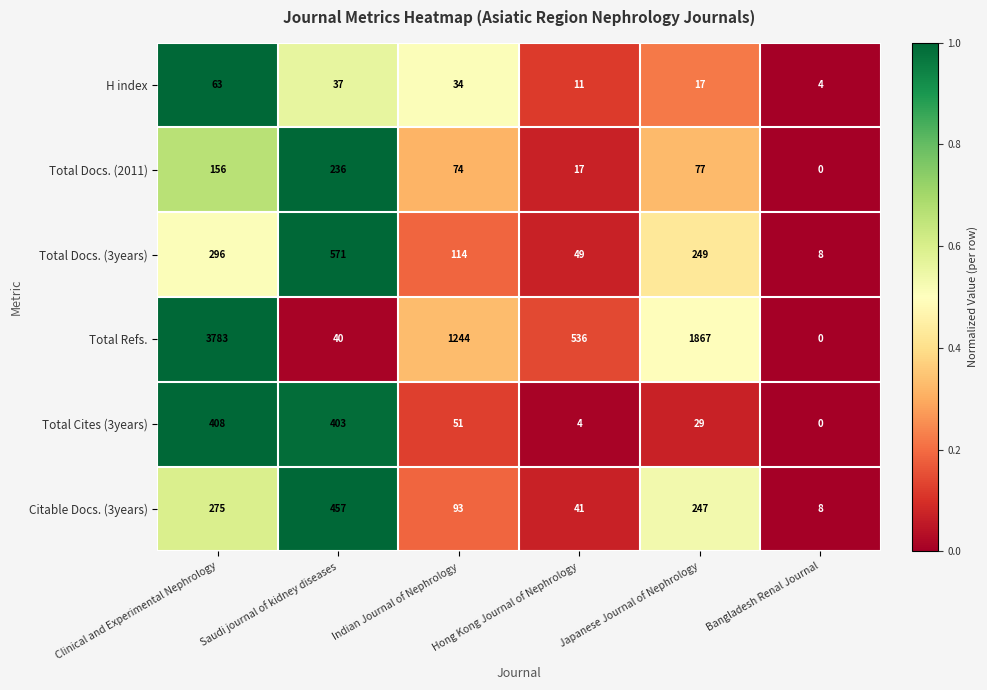

Is it true that Total Refs. equals -1887 at Bangladesh Renal Journal?

False